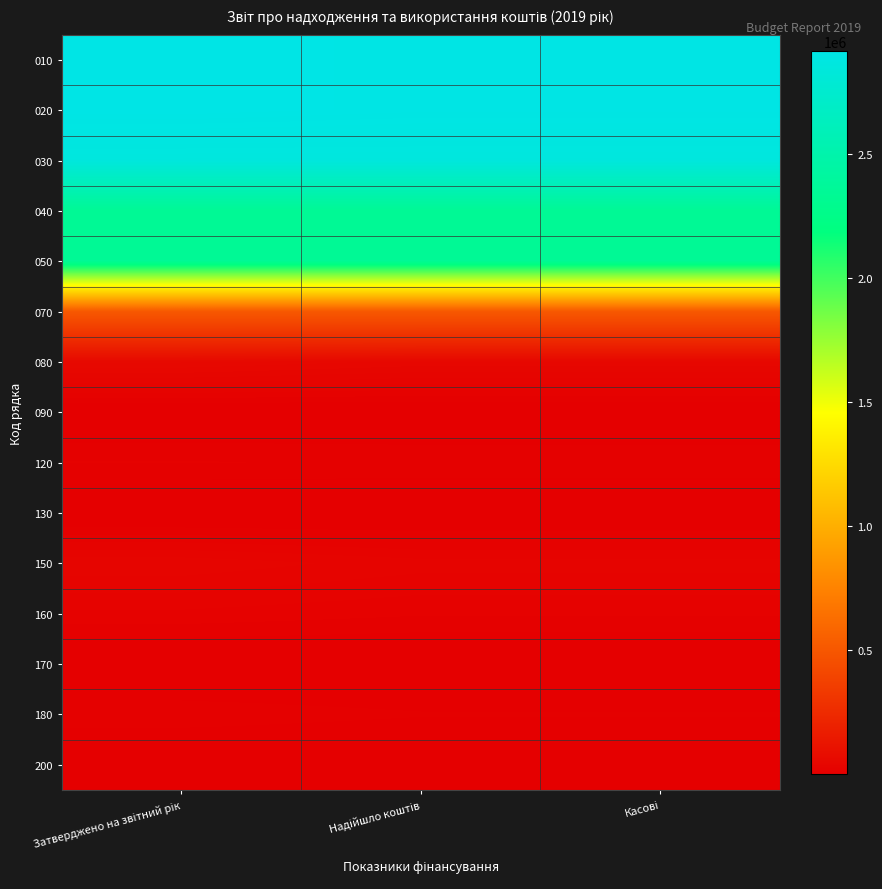

Reading right to left, extract all data points from this chart.

010: Касові=2904865.2	Надійшло коштів=2904865.2	Затверджено на звітний рік=2913795.0
020: Касові=2904865.2	Надійшло коштів=2904865.2	Затверджено на звітний рік=2913795.0
030: Касові=2854844.0	Надійшло коштів=2854844.0	Затверджено на звітний рік=2855295.0
040: Касові=2340434.9	Надійшло коштів=2340434.9	Затверджено на звітний рік=2340453.0
050: Касові=2340434.9	Надійшло коштів=2340434.9	Затверджено на звітний рік=2340453.0
070: Касові=514409.1	Надійшло коштів=514409.1	Затверджено на звітний рік=514842.0
080: Касові=50017.6	Надійшло коштів=50017.6	Затверджено на звітний рік=58450.0
090: Касові=1900.0	Надійшло коштів=1900.0	Затверджено на звітний рік=1900.0
120: Касові=16699.8	Надійшло коштів=16699.8	Затверджено на звітний рік=17670.0
130: Касові=200.0	Надійшло коштів=200.0	Затверджено на звітний рік=200.0
150: Касові=31217.8	Надійшло коштів=31217.8	Затверджено на звітний рік=38680.0
160: Касові=18084.1	Надійшло коштів=18084.1	Затверджено на звітний рік=21700.0
170: Касові=616.8	Надійшло коштів=616.8	Затверджено на звітний рік=700.0
180: Касові=12209.4	Надійшло коштів=12209.4	Затверджено на звітний рік=15700.0
200: Касові=307.5	Надійшло коштів=307.5	Затверджено на звітний рік=580.0